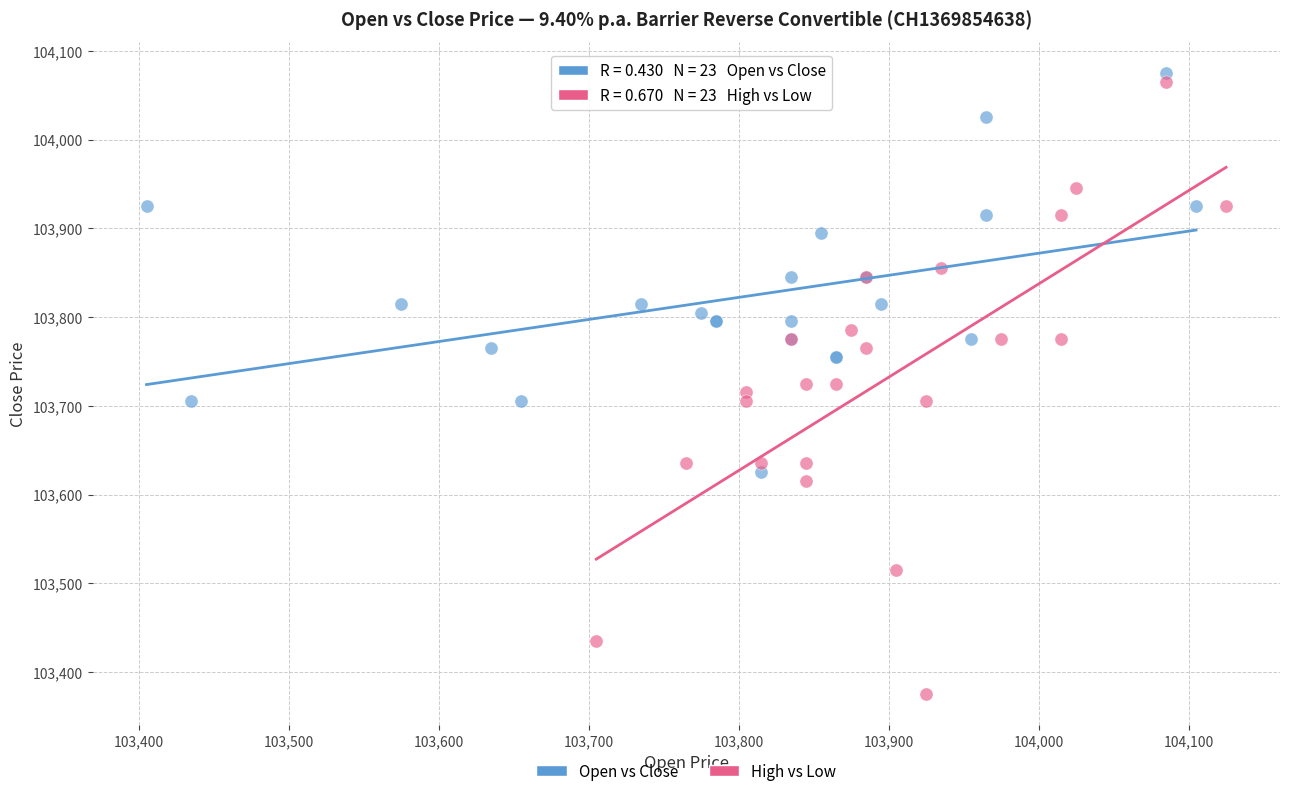

Which series reaches the minimum Y coordinate?

High vs Low